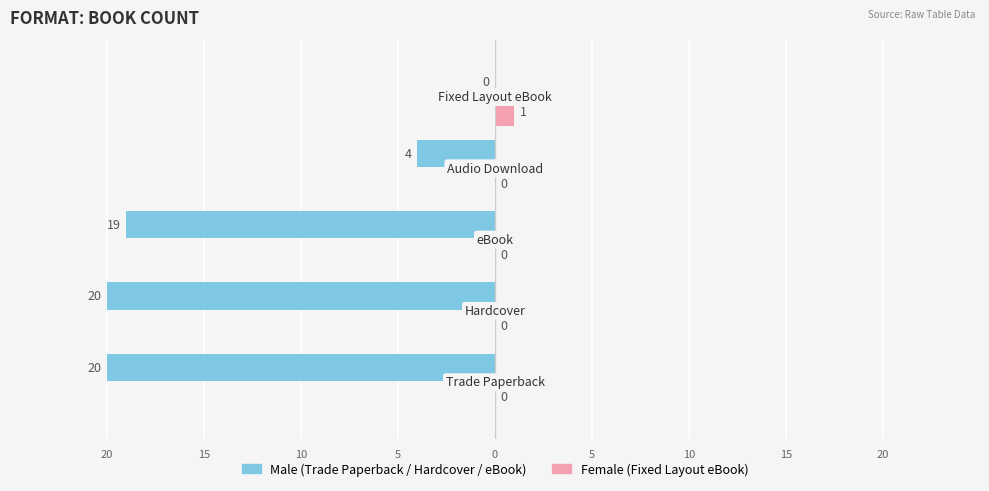

Is the value of Female at Audio Download greater than the value of Male at 6?

No